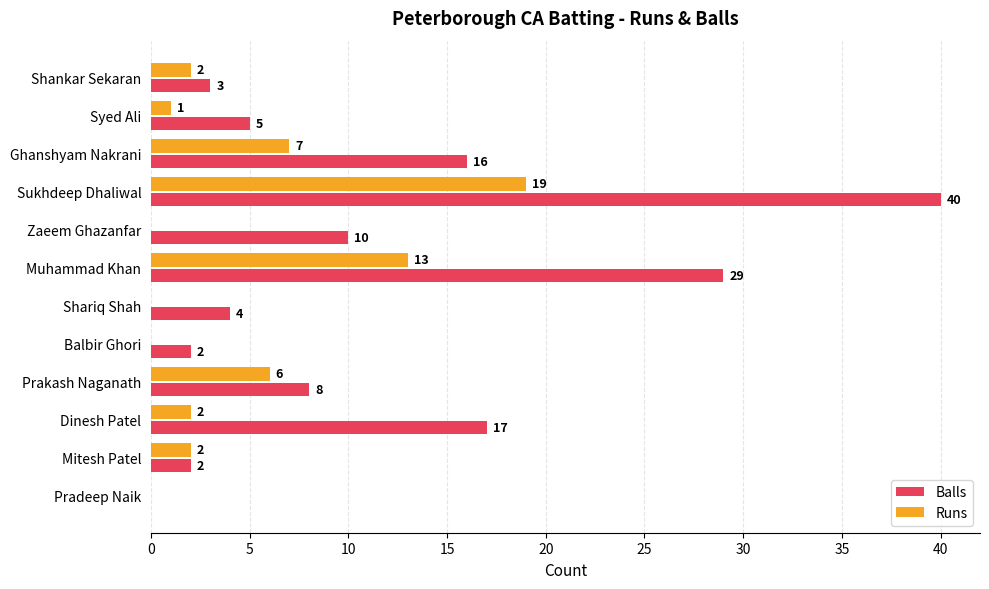

What is the sum of the Runs values at Balbir Ghori and Ghanshyam Nakrani?

7